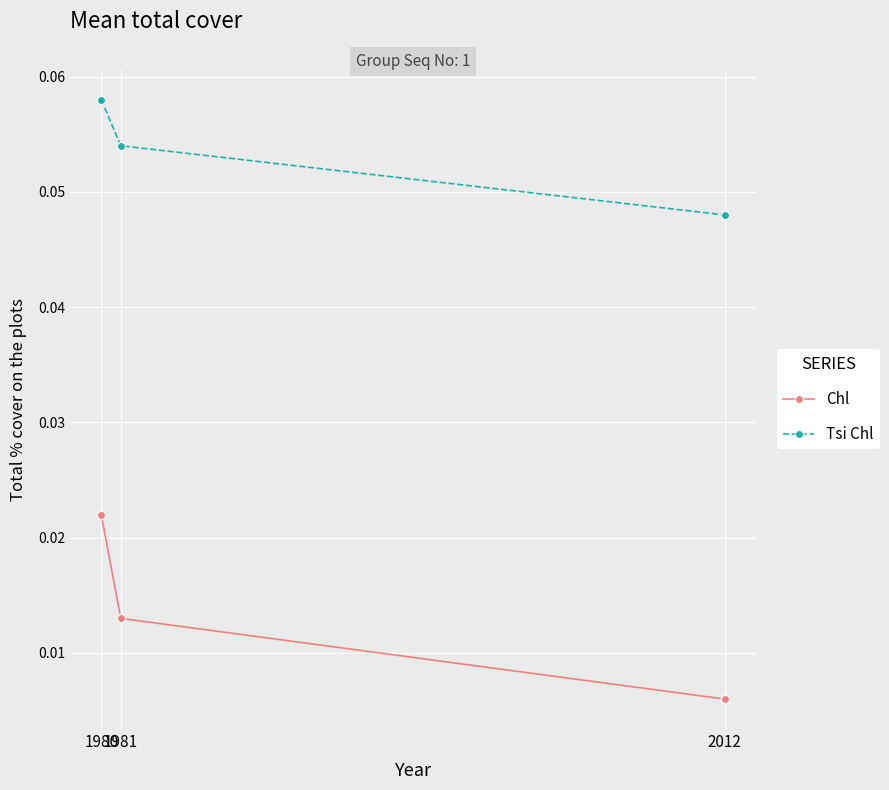

How many data points does each series have?

3